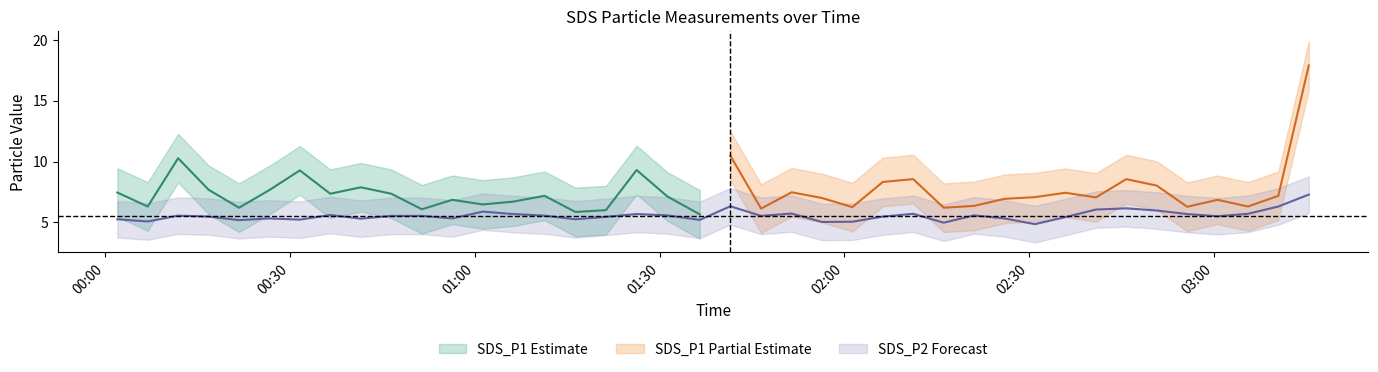

The value at 2023/08/17 02:35:53 is 5.4. True or false?

True